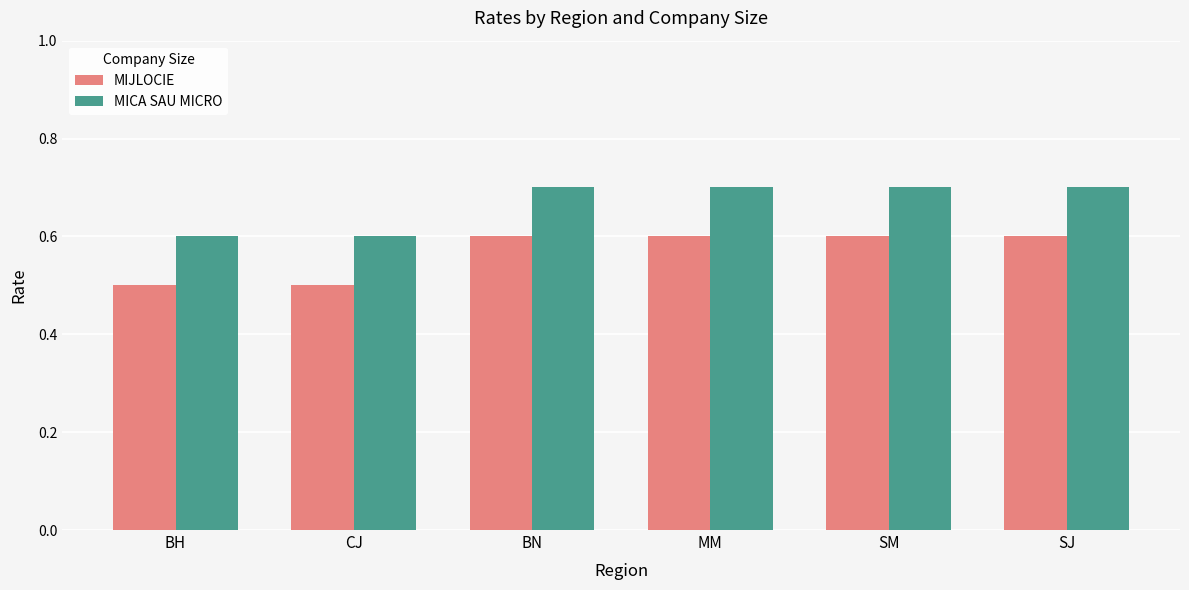

Reading right to left, list all the values displayed in this chart.

MIJLOCIE: SJ=0.6	SM=0.6	MM=0.6	BN=0.6	CJ=0.5	BH=0.5
MICA SAU MICRO: SJ=0.7	SM=0.7	MM=0.7	BN=0.7	CJ=0.6	BH=0.6